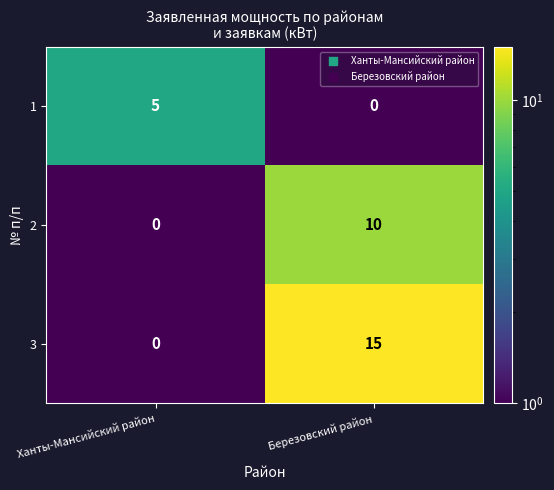

Reading left to right, extract all data points from this chart.

1: Ханты-Мансийский район=5	Березовский район=0
2: Ханты-Мансийский район=0	Березовский район=10
3: Ханты-Мансийский район=0	Березовский район=15